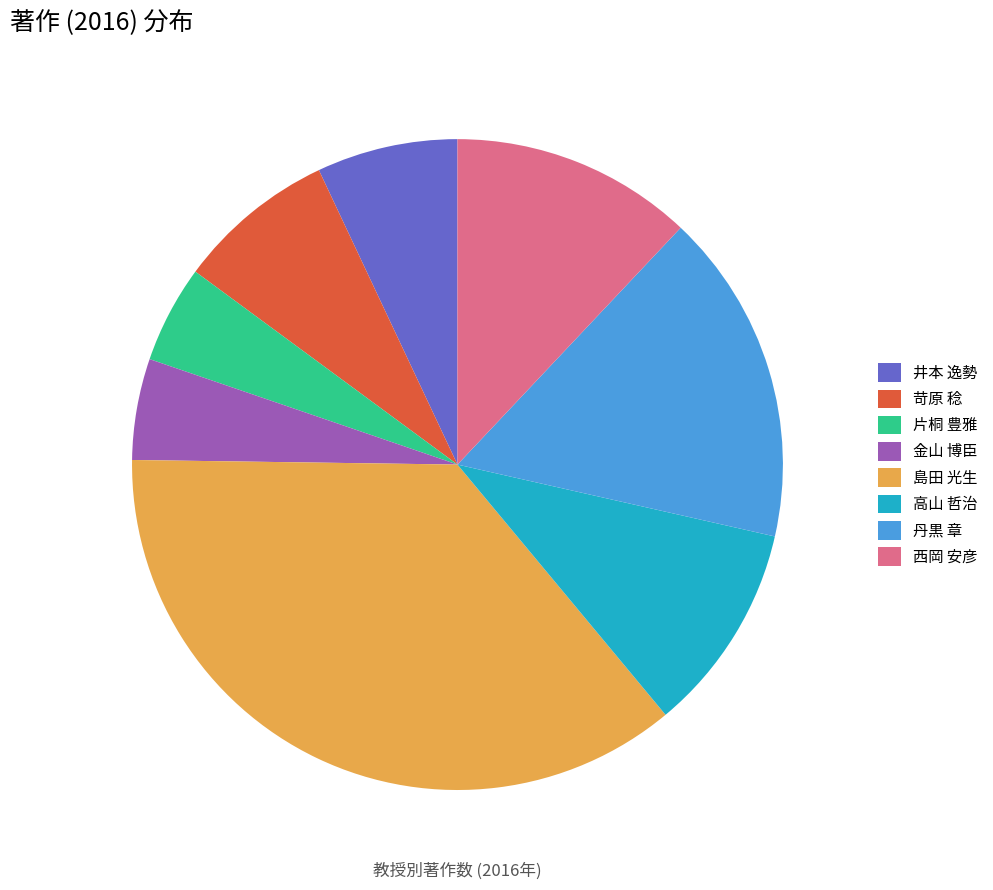

Is there any slice that represents more than half of the pie?

No